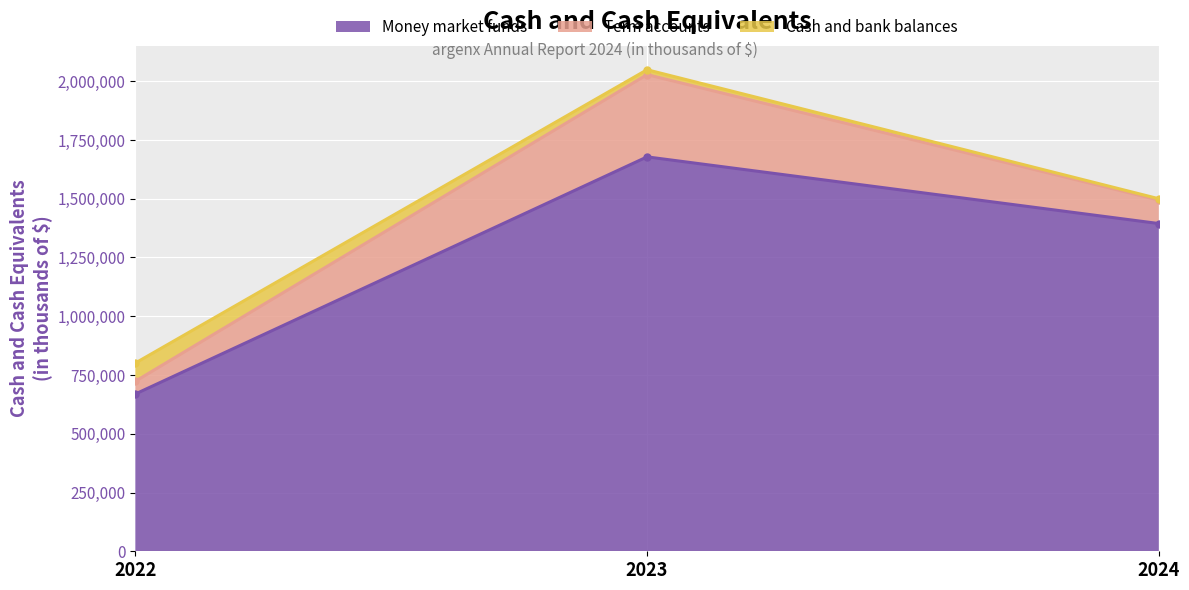

What is the difference between the highest and lowest values at 2023?

1657356